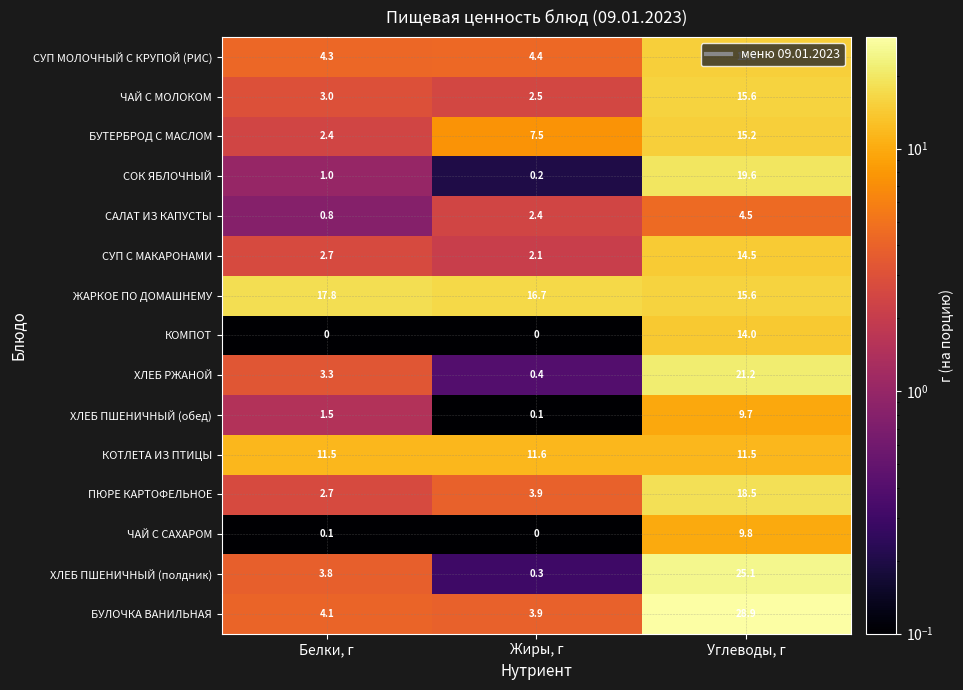

What is the sum of the СУП С МАКАРОНАМИ values at Белки, г and Углеводы, г?

17.2